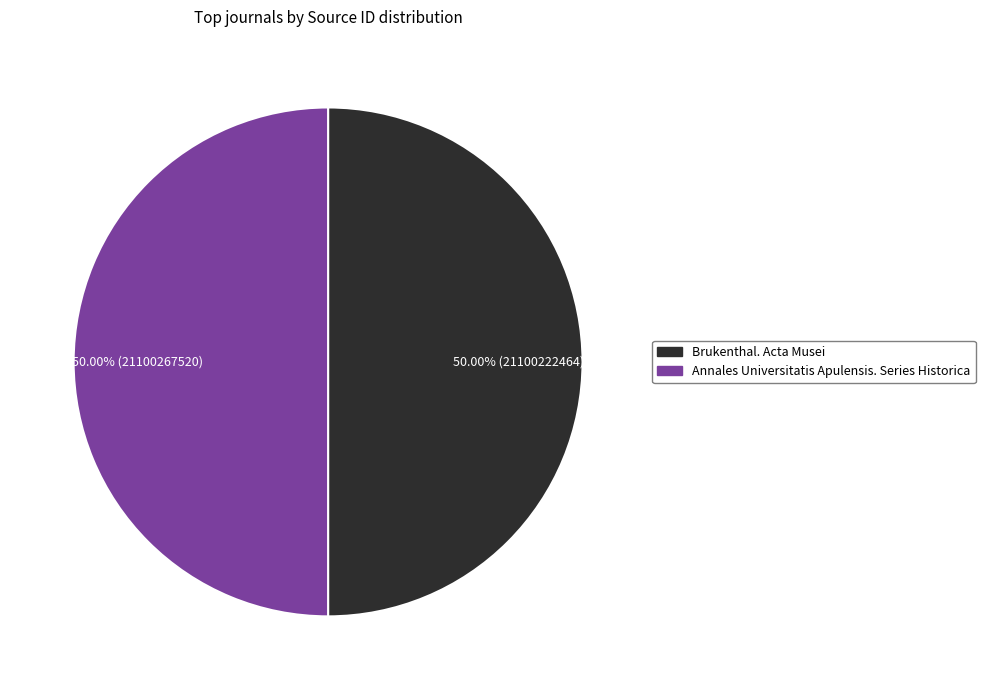

What portion of the pie excludes Brukenthal. Acta Musei?

50.0%